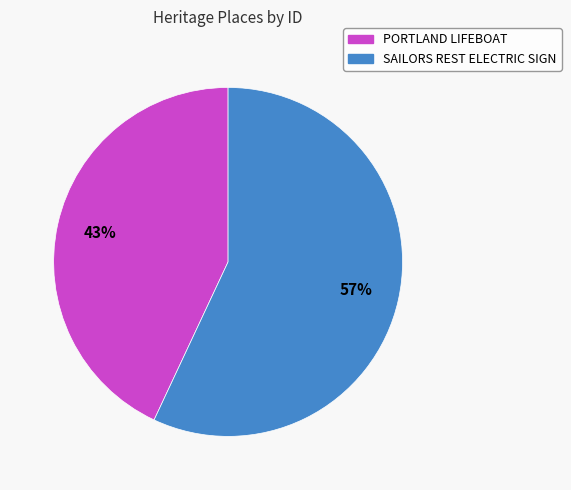

Rank the categories by value from highest to lowest.

SAILORS REST ELECTRIC SIGN, PORTLAND LIFEBOAT